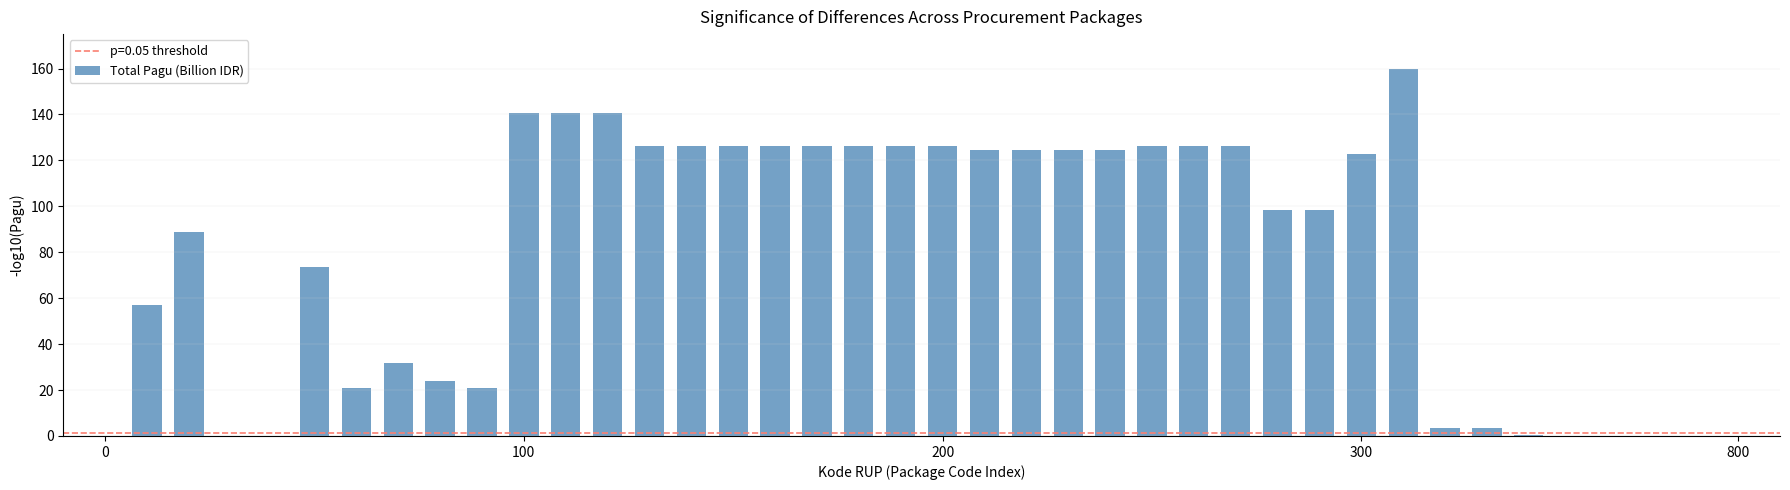

How many data points does each series have?

40